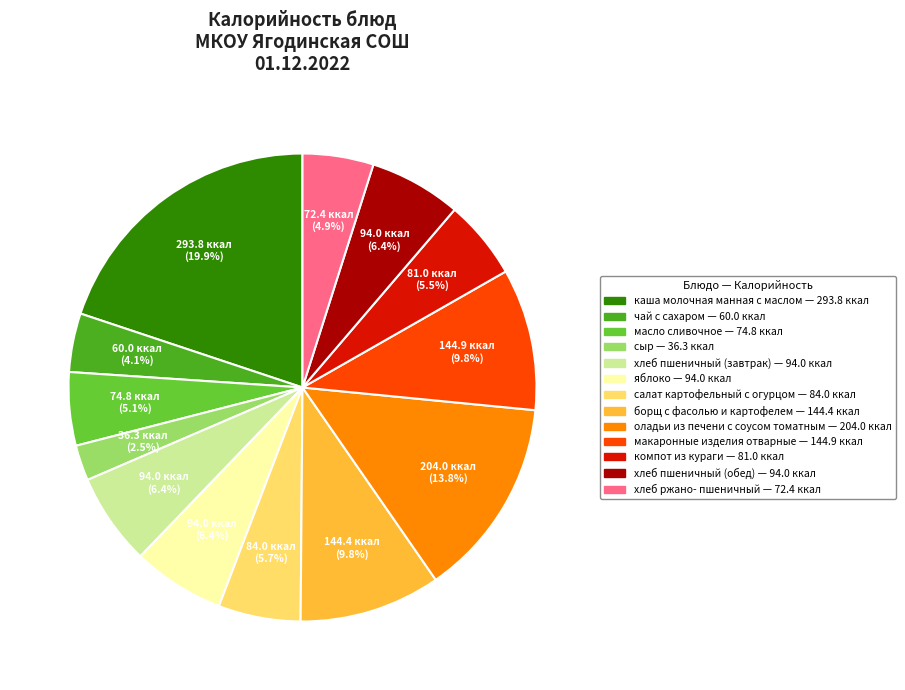

What portion of the pie excludes компот из кураги?

94.5%